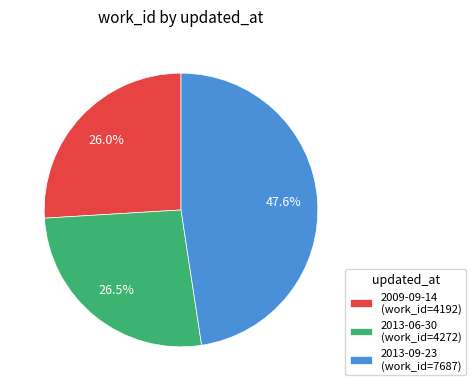

Approximately how many times larger is the value at 2013-09-23 (work_id=7687) compared to 2009-09-14 (work_id=4192)?

1.8